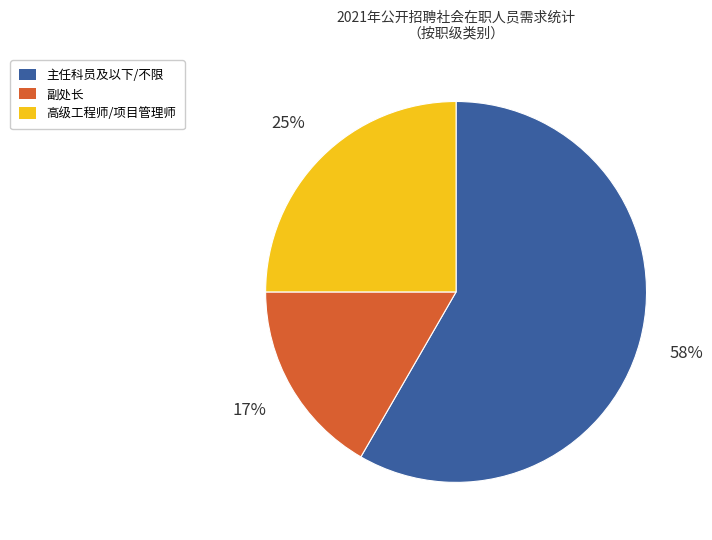

The 高级工程师/项目管理师 slice represents 31% of the pie. True or false?

False